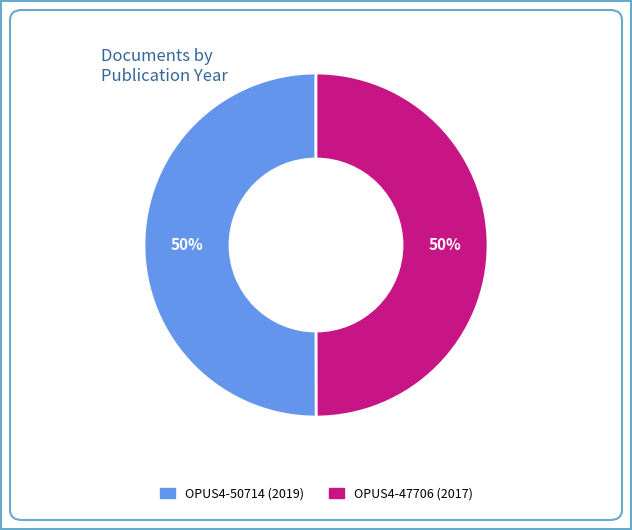

How many segments does this pie chart have?

2